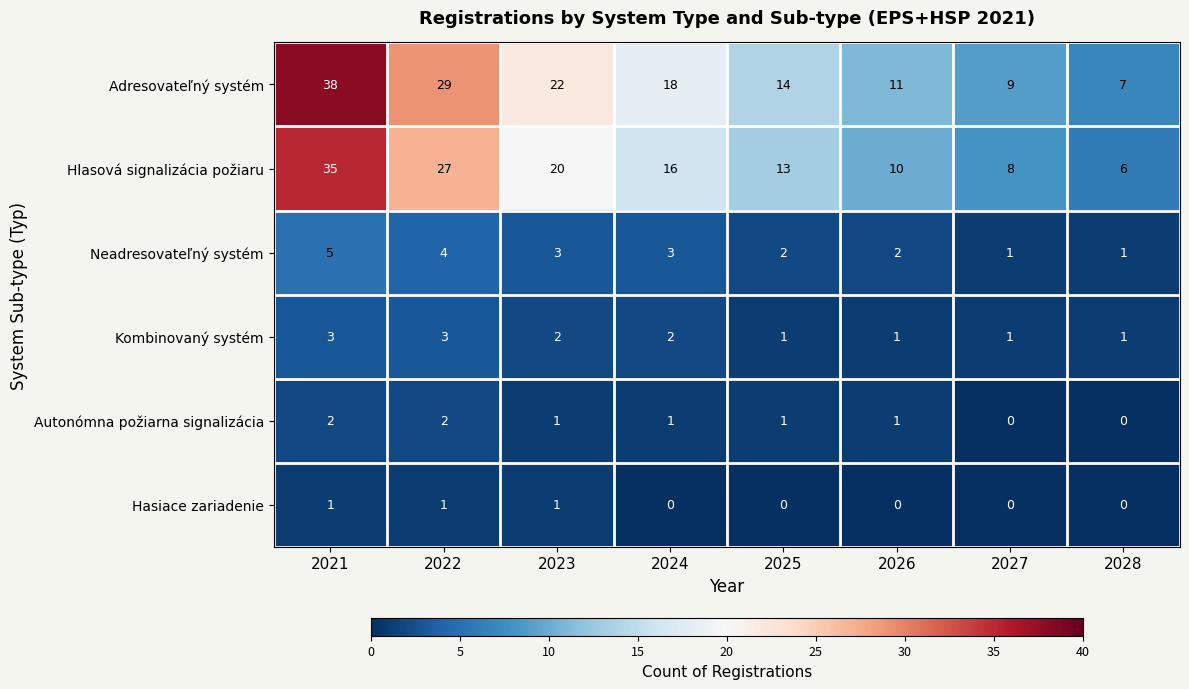

Rank the categories by Adresovateľný systém value from highest to lowest.

2021, 2022, 2023, 2024, 2025, 2026, 2027, 2028